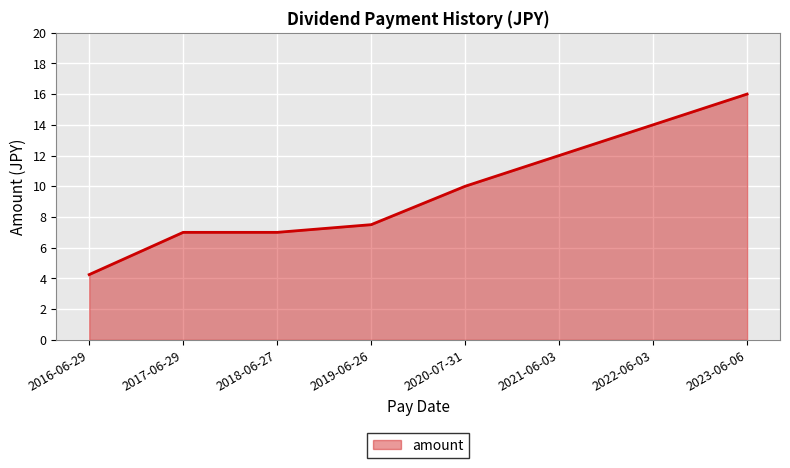

True or false: there are more than 1 points higher than both neighbors.

False